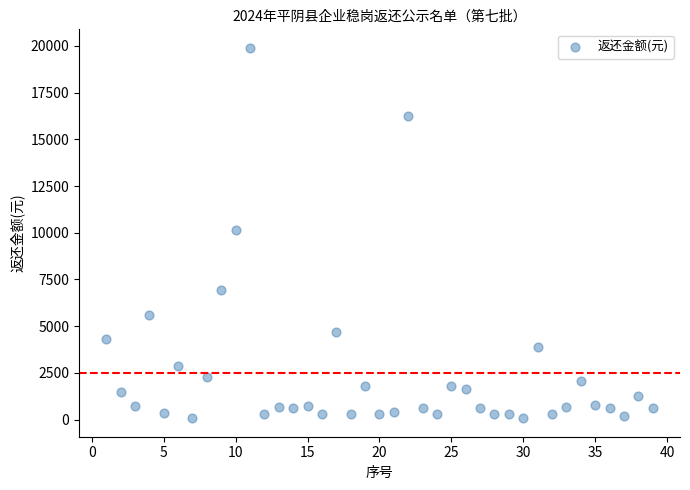

What is the range of X values (max minus min)?

38.0